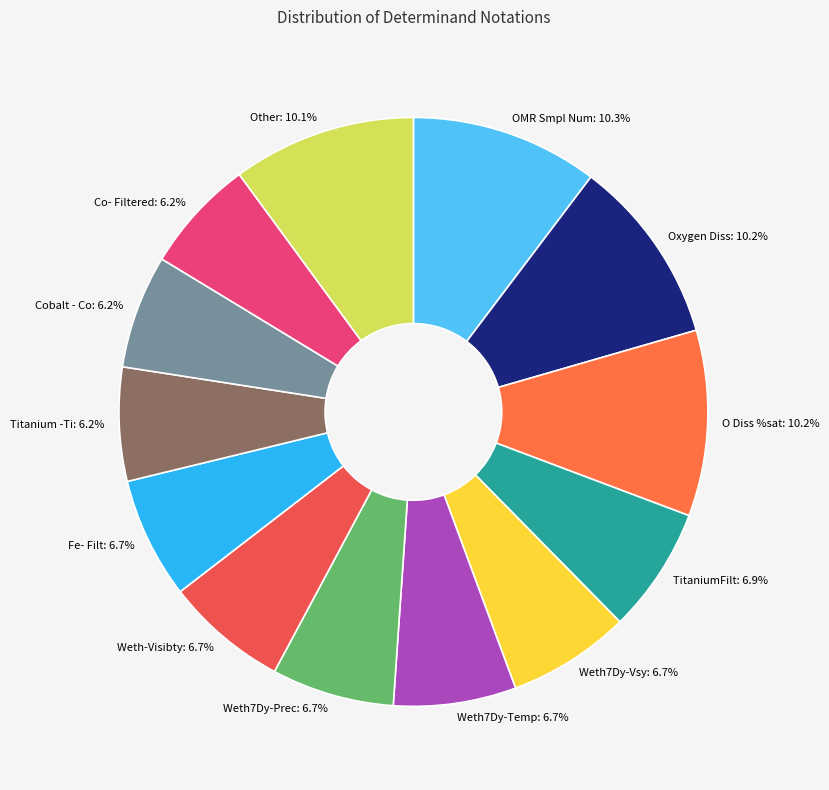

Approximately how many times larger is the value at Weth7Dy-Prec compared to Oxygen Diss?

0.7